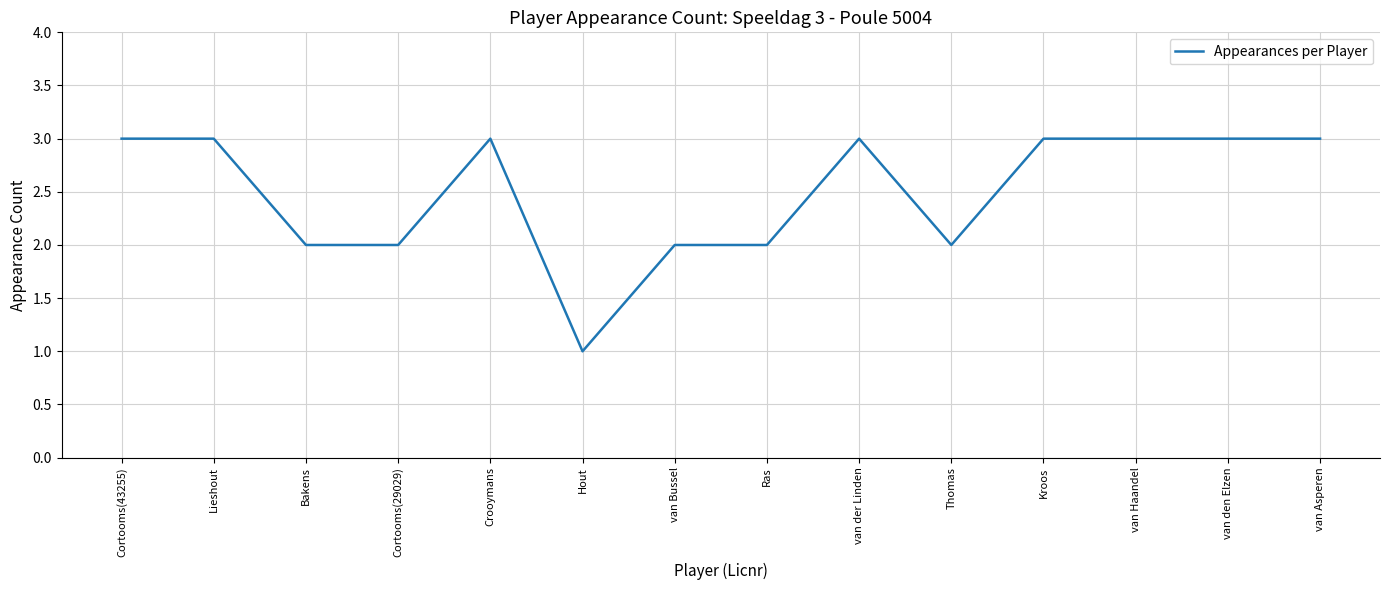

What is the change in value from van Bussel to van der Linden?

+1